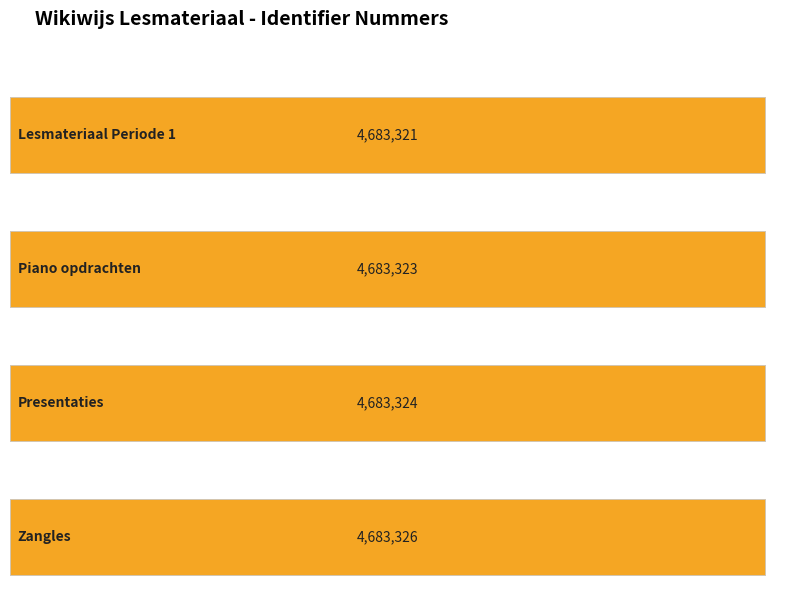

What is the value of the 1st bar from the left?

4683321